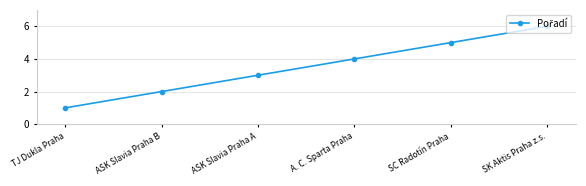

Approximately how many times larger is the value at ASK Slavia Praha A compared to SK Aktis Praha z.s.?

0.5